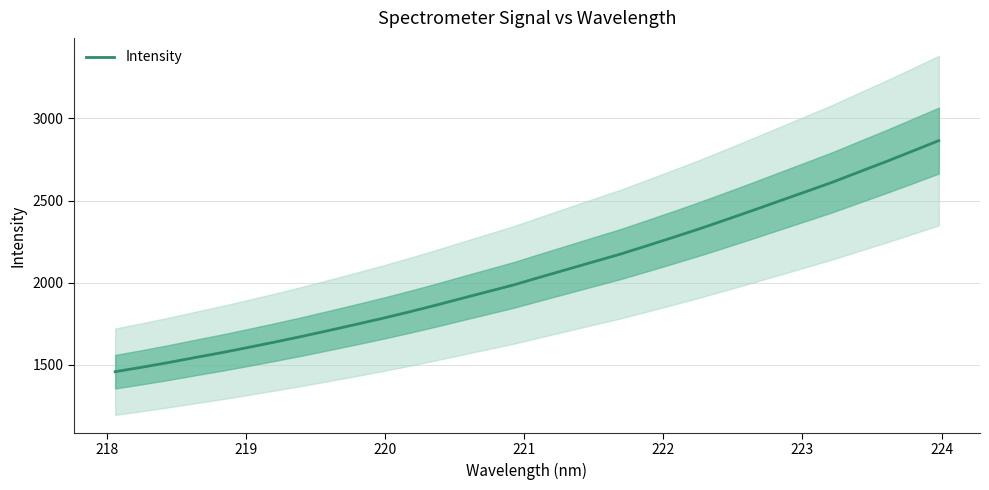

Does the chart display data point markers on the line(s)?

No